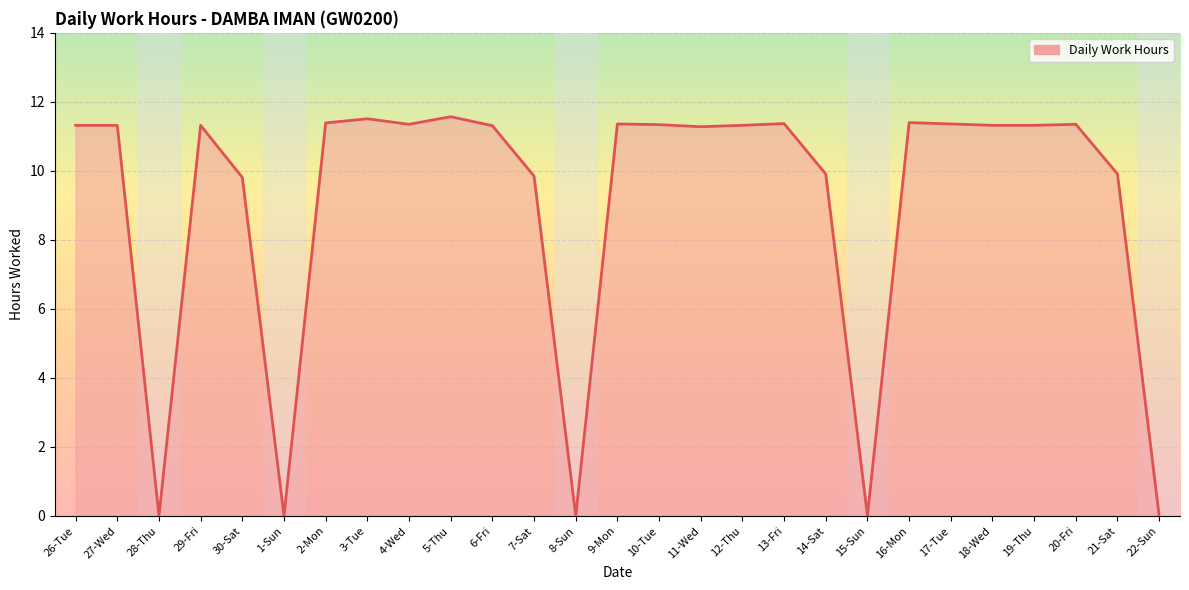

Where does the data first go above 11?

26-Tue